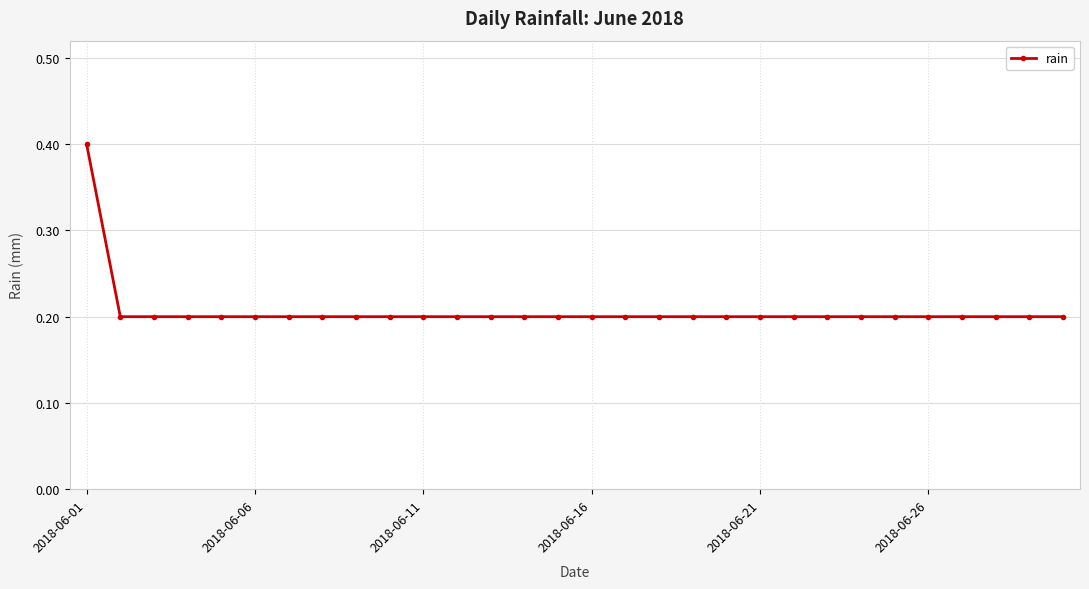

What is the sum of all values?

6.2